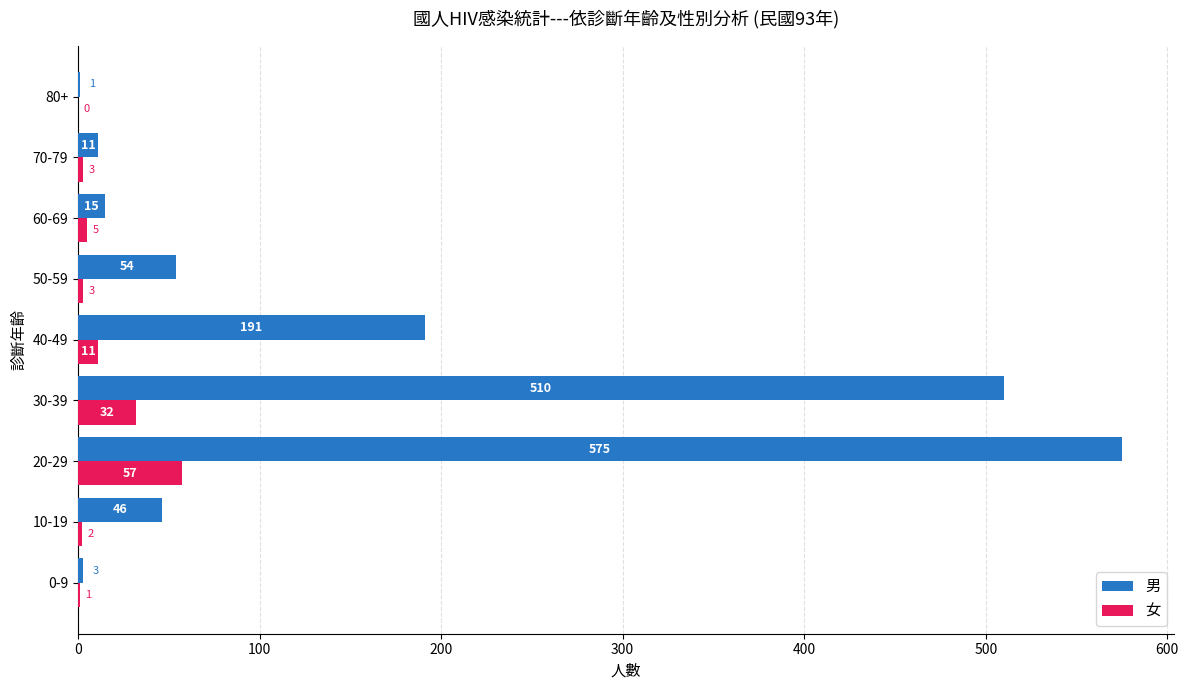

What is the sum of all 男 values?

1406